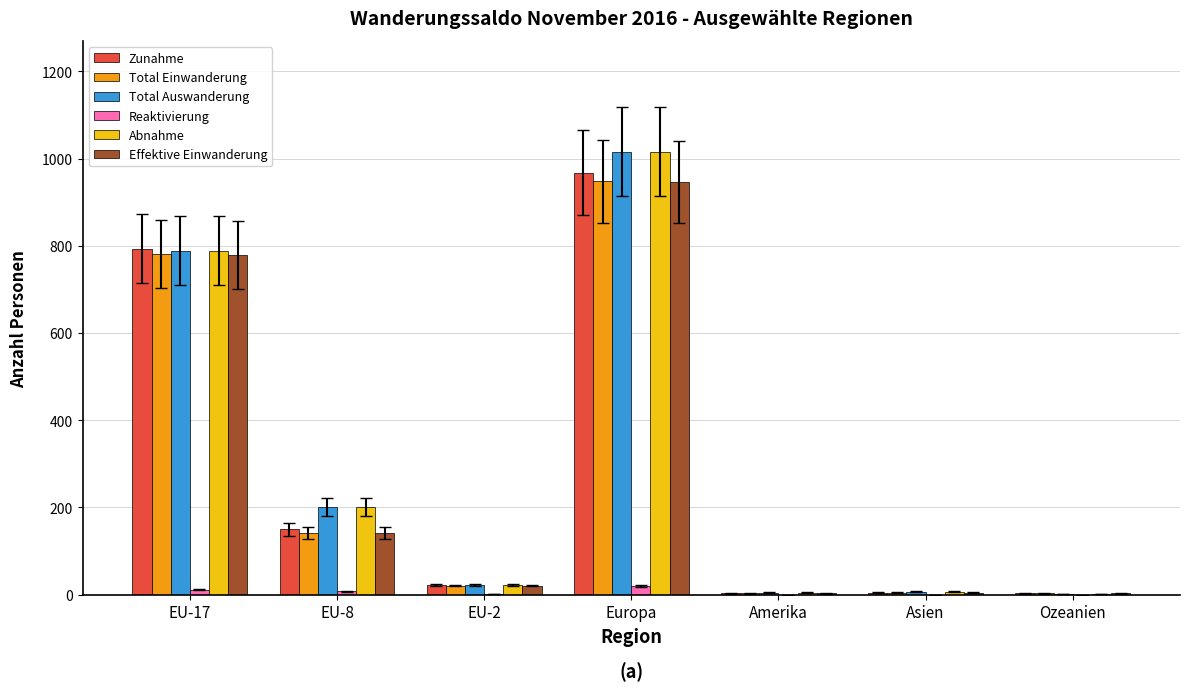

Between EU-17 and EU-8, which series saw the biggest shift?

Zunahme